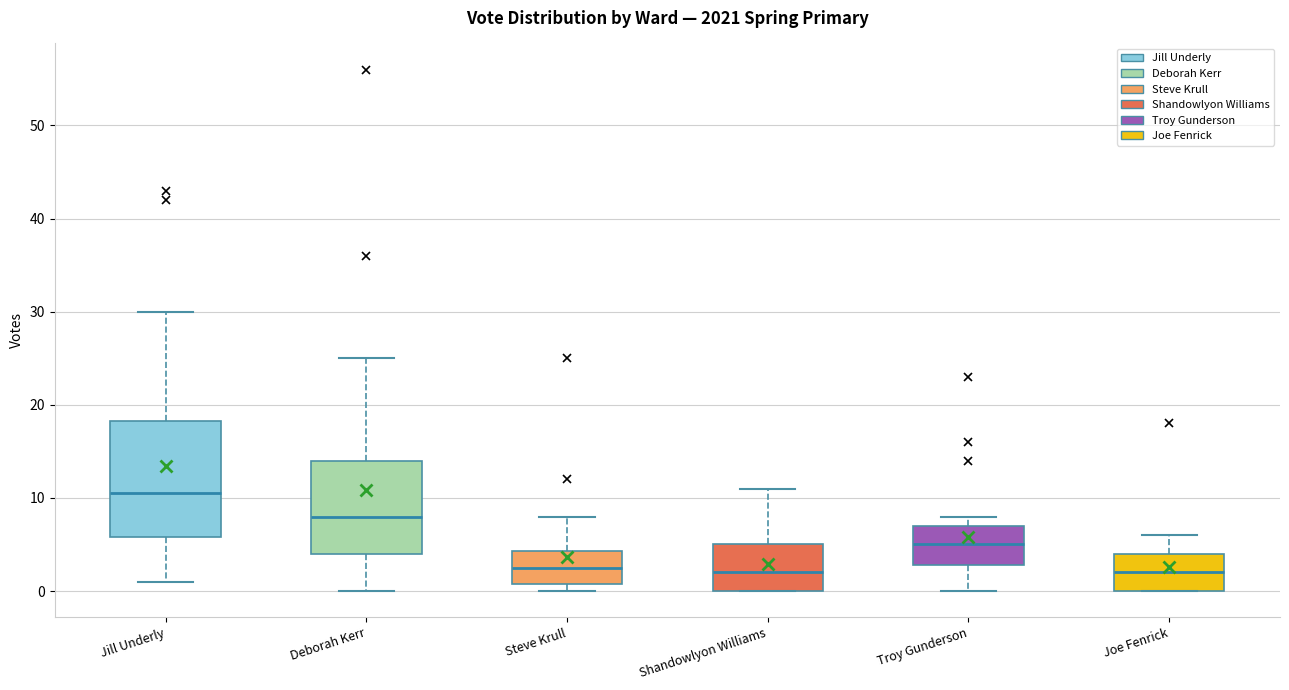

Where does the upper whisker of the box for Jill Underly end on the y-axis? The values are not printed on the chart, so give them approximately, as read against the axis.

30